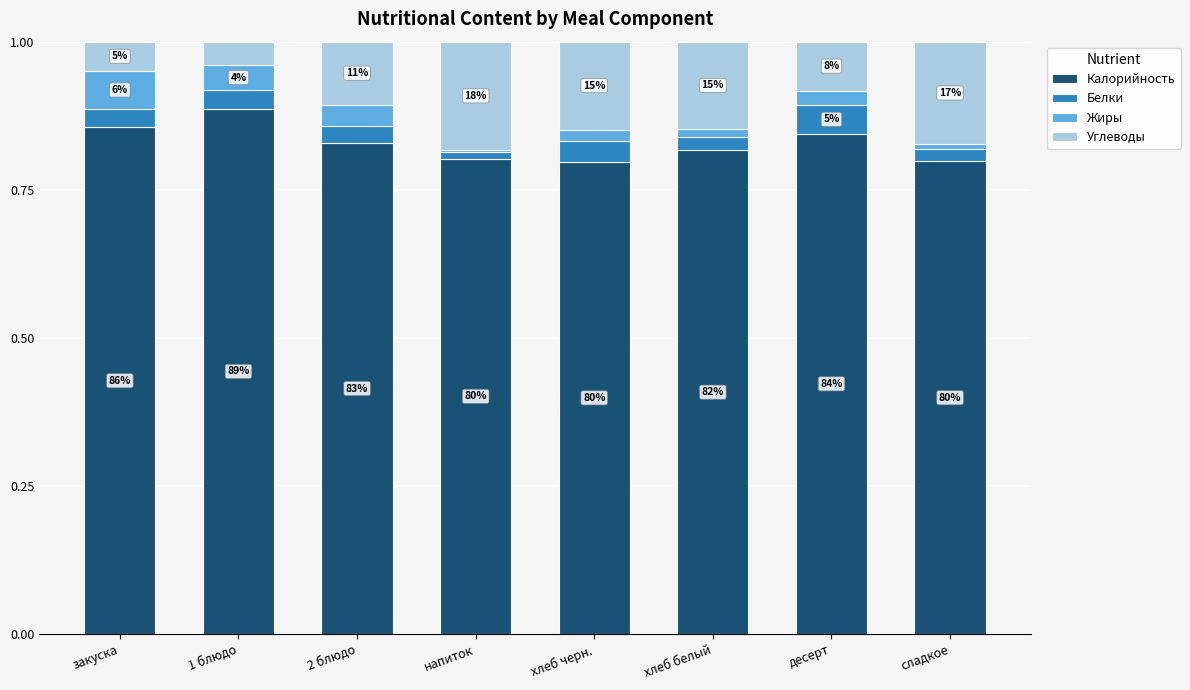

Does the chart contain stacked bars?

Yes